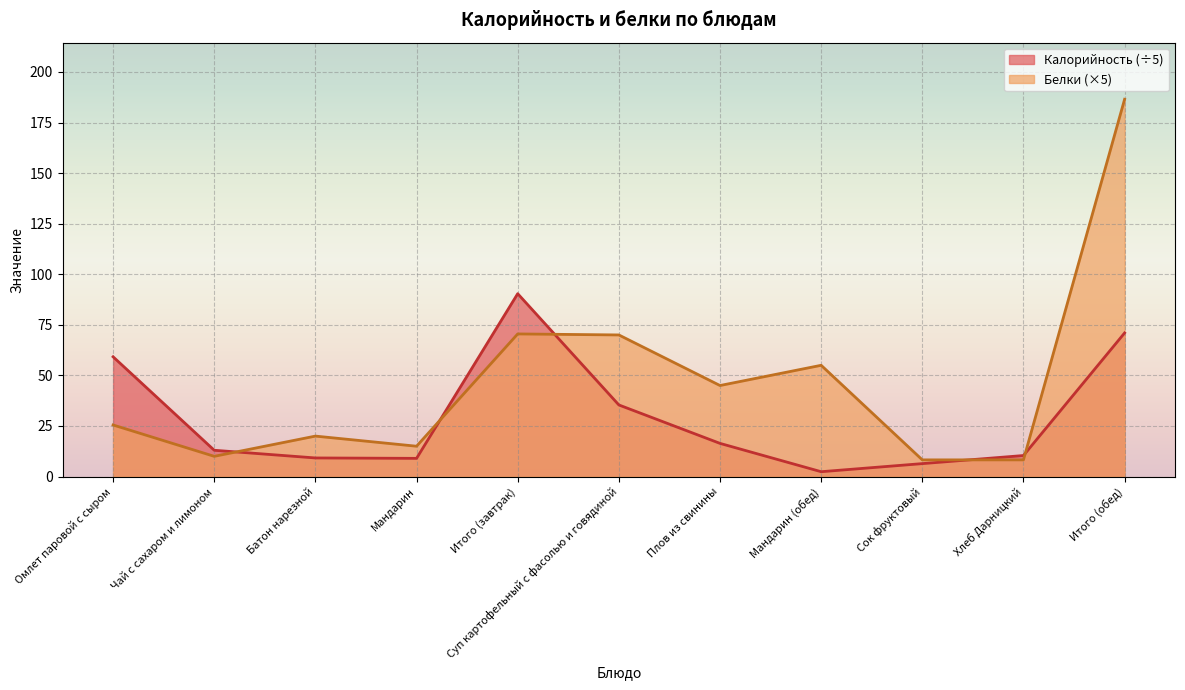

At which label does Калорийность reach its peak?

Итого (завтрак)